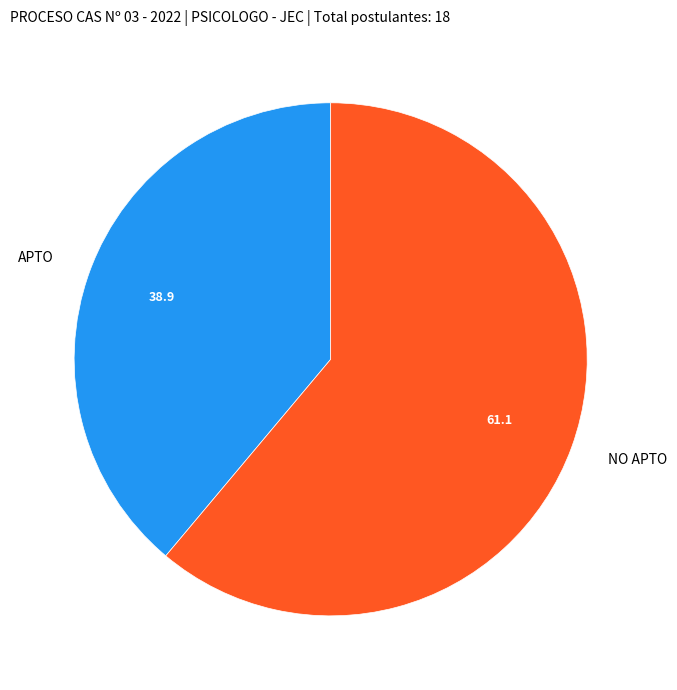

Does APTO account for over 50% of the chart?

No